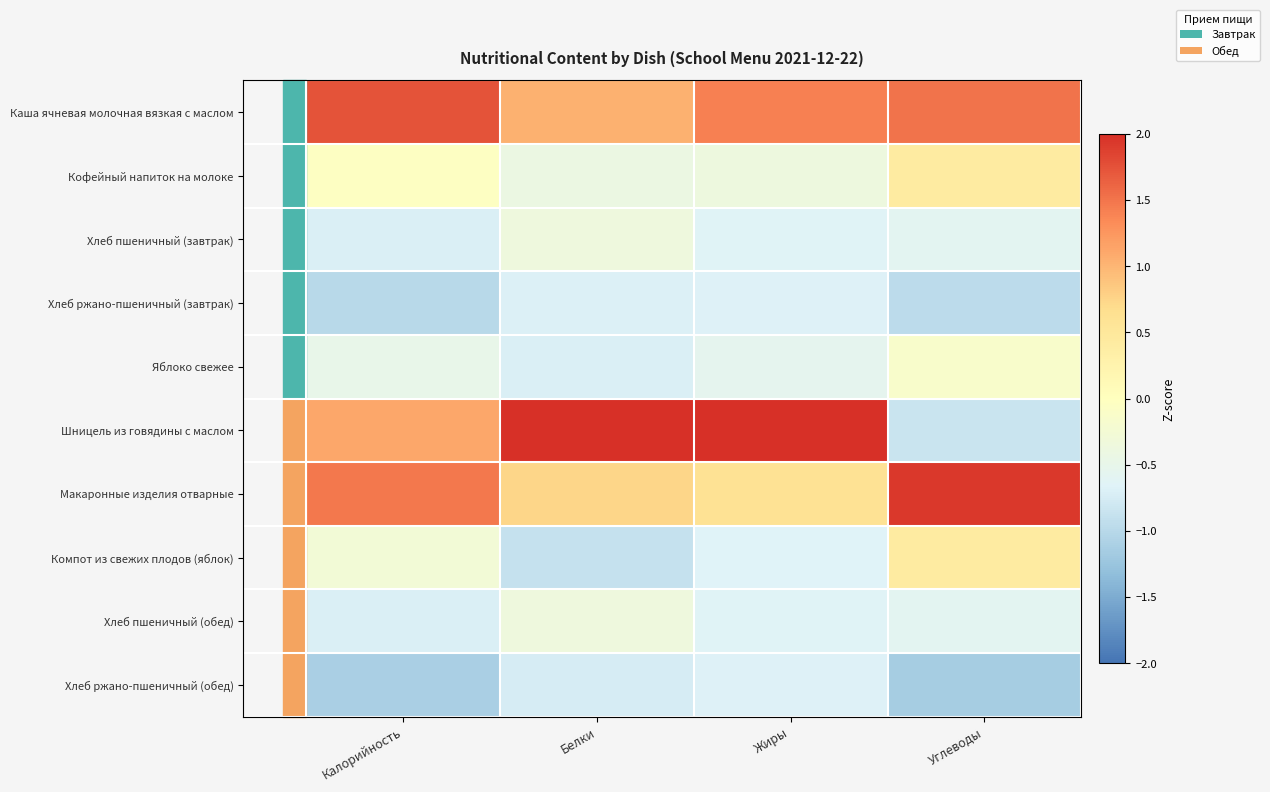

Reading right to left, extract all data points from this chart.

Каша ячневая молочная вязкая с маслом: Углеводы=1.5	Жиры=1.4	Белки=1.0	Калорийность=1.7
Кофейный напиток на молоке: Углеводы=0.4	Жиры=-0.4	Белки=-0.4	Калорийность=-0.0
Хлеб пшеничный (завтрак): Углеводы=-0.6	Жиры=-0.7	Белки=-0.4	Калорийность=-0.7
Хлеб ржано-пшеничный (завтрак): Углеводы=-1.0	Жиры=-0.7	Белки=-0.7	Калорийность=-1.0
Яблоко свежее: Углеводы=-0.1	Жиры=-0.5	Белки=-0.7	Калорийность=-0.5
Шницель из говядины с маслом: Углеводы=-0.8	Жиры=2.2	Белки=2.4	Калорийность=1.1
Макаронные изделия отварные: Углеводы=1.9	Жиры=0.6	Белки=0.7	Калорийность=1.5
Компот из свежих плодов (яблок): Углеводы=0.4	Жиры=-0.7	Белки=-0.9	Калорийность=-0.3
Хлеб пшеничный (обед): Углеводы=-0.6	Жиры=-0.7	Белки=-0.4	Калорийность=-0.7
Хлеб ржано-пшеничный (обед): Углеводы=-1.2	Жиры=-0.7	Белки=-0.7	Калорийность=-1.1